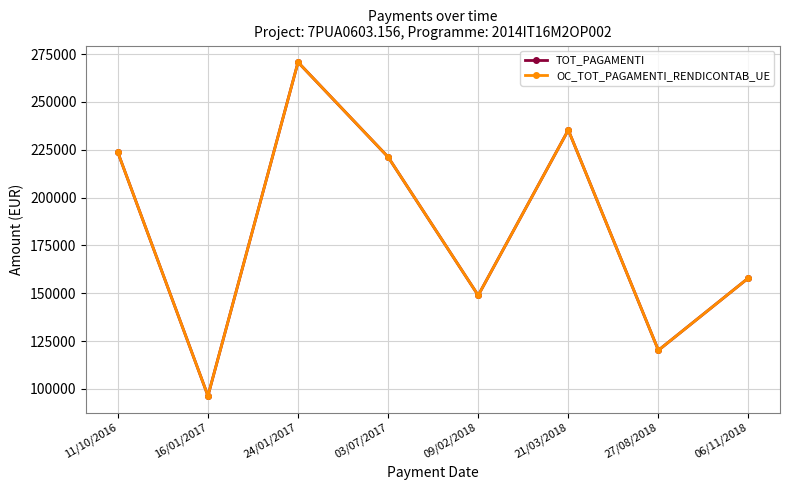

Does the chart have visible grid lines?

Yes